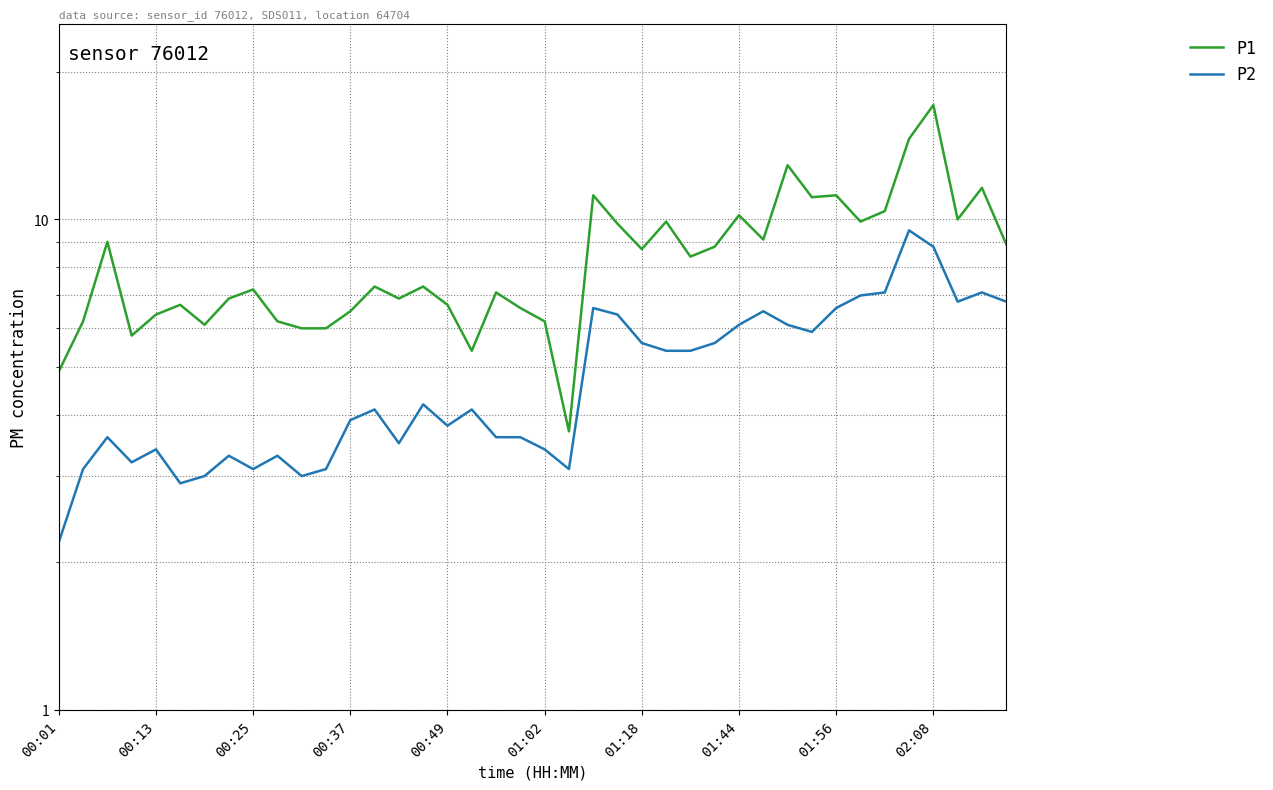

What is the smallest value displayed?

2.2